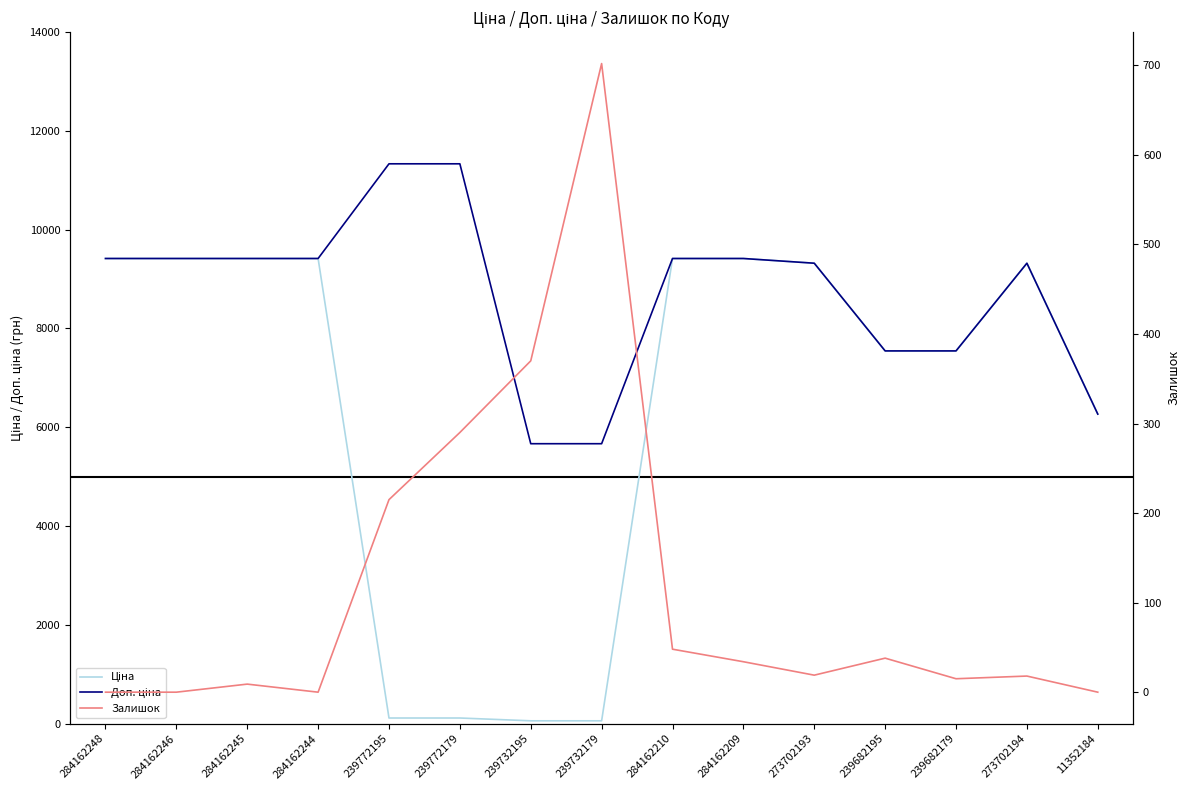

True or false: Залишок and Доп. ціна intersect in this chart.

False